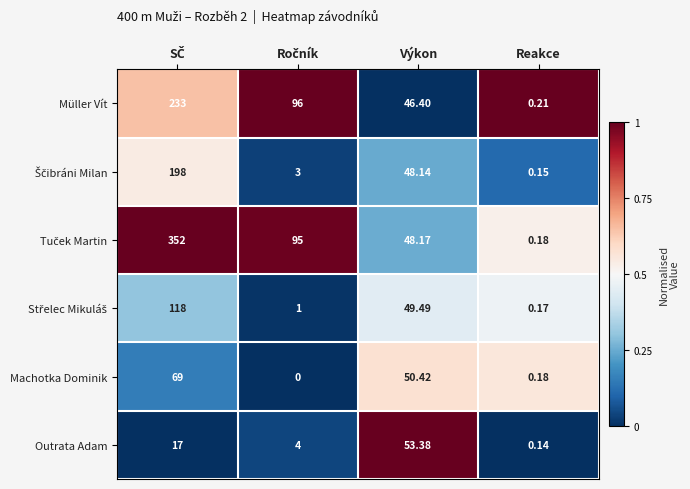

At which label is Machotka Dominik closest to 34?

Výkon